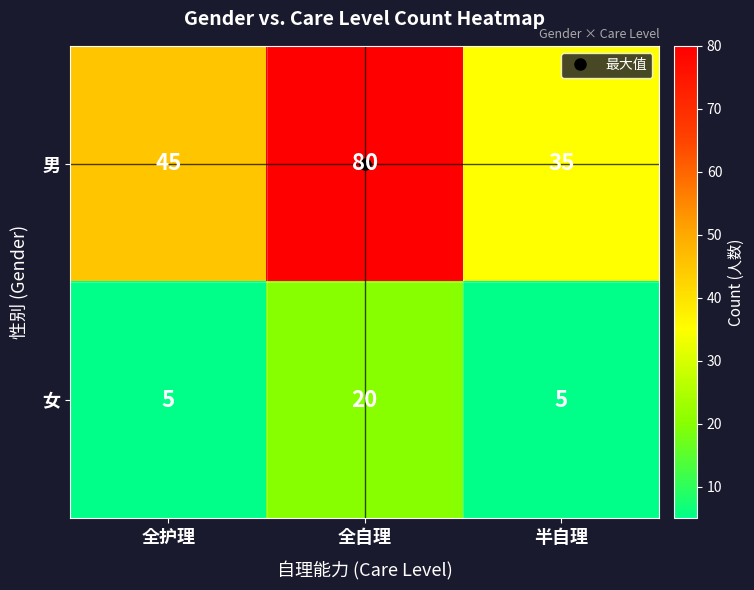

List the series in order of their peak value, highest first.

男, 女